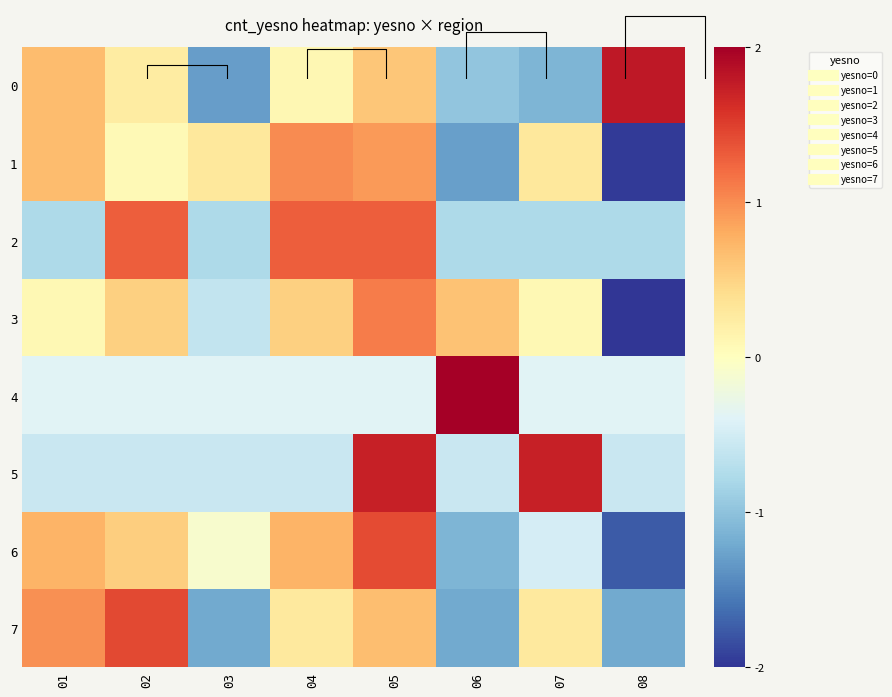

What is the difference between the highest and lowest values at 04?

1.9